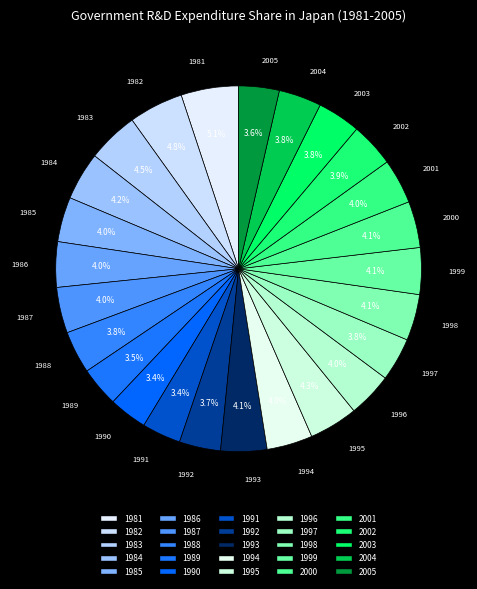

Count the number of slices in the pie.

25